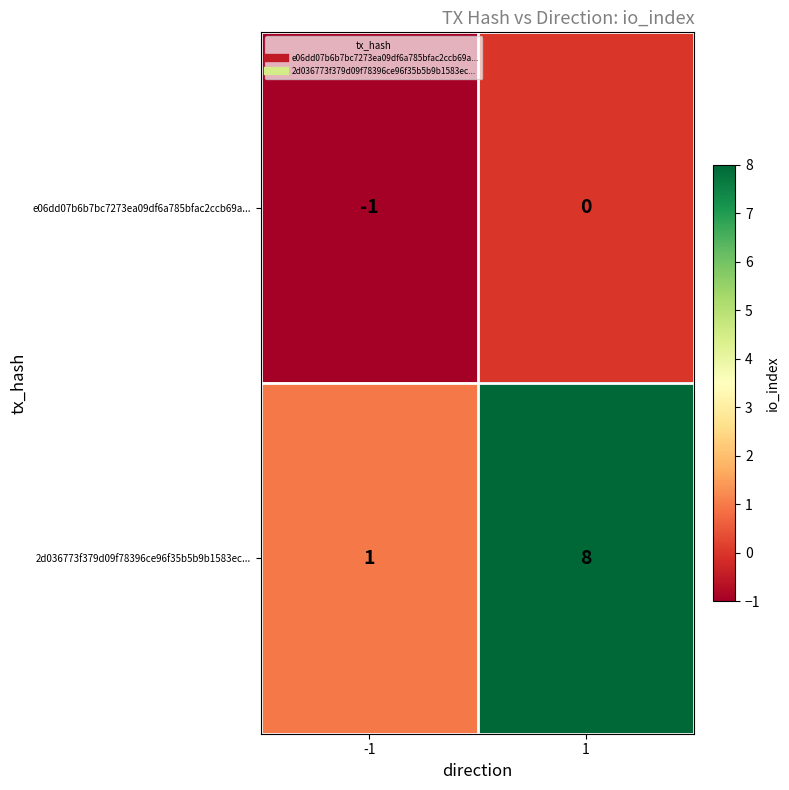

What is the maximum value shown in the chart?

8